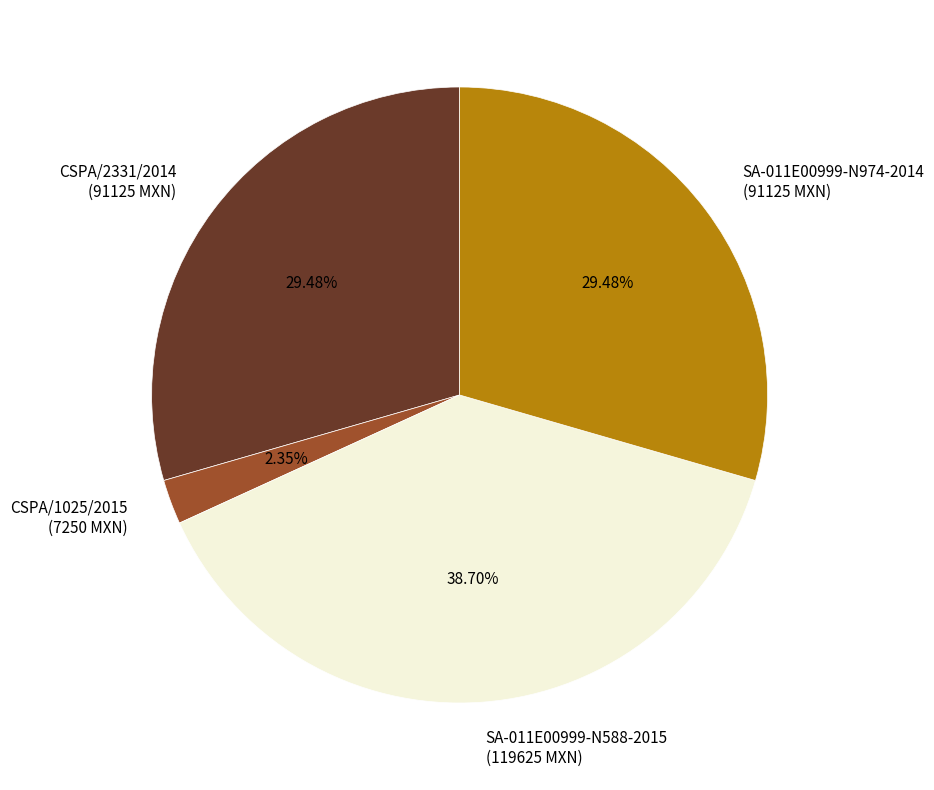

What is the largest slice in the pie chart?

SA-011E00999-N588-2015 (119625 MXN)